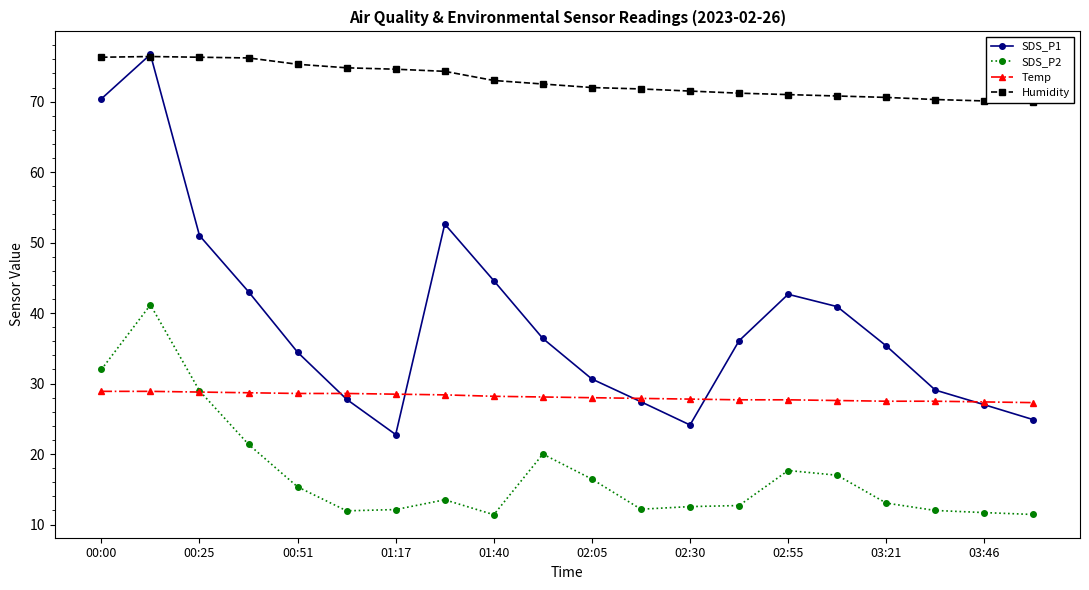

What is the sum of the SDS_P1 values at 03:46 and 01:40?

71.6